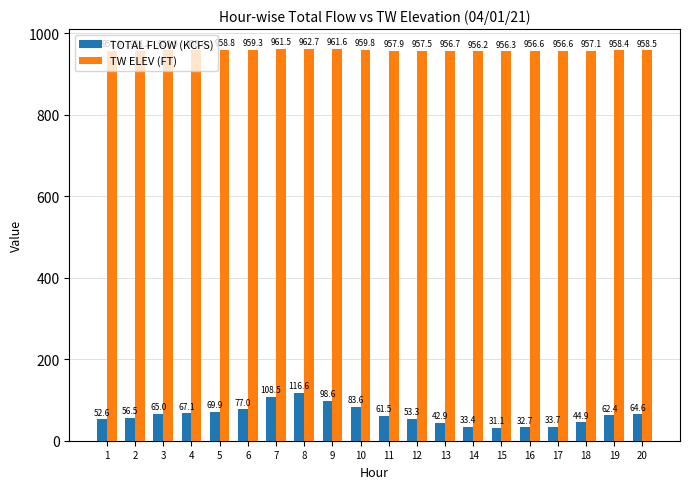

What is the difference between the maximum and minimum values in the TOTAL FLOW (KCFS) series?

85.5